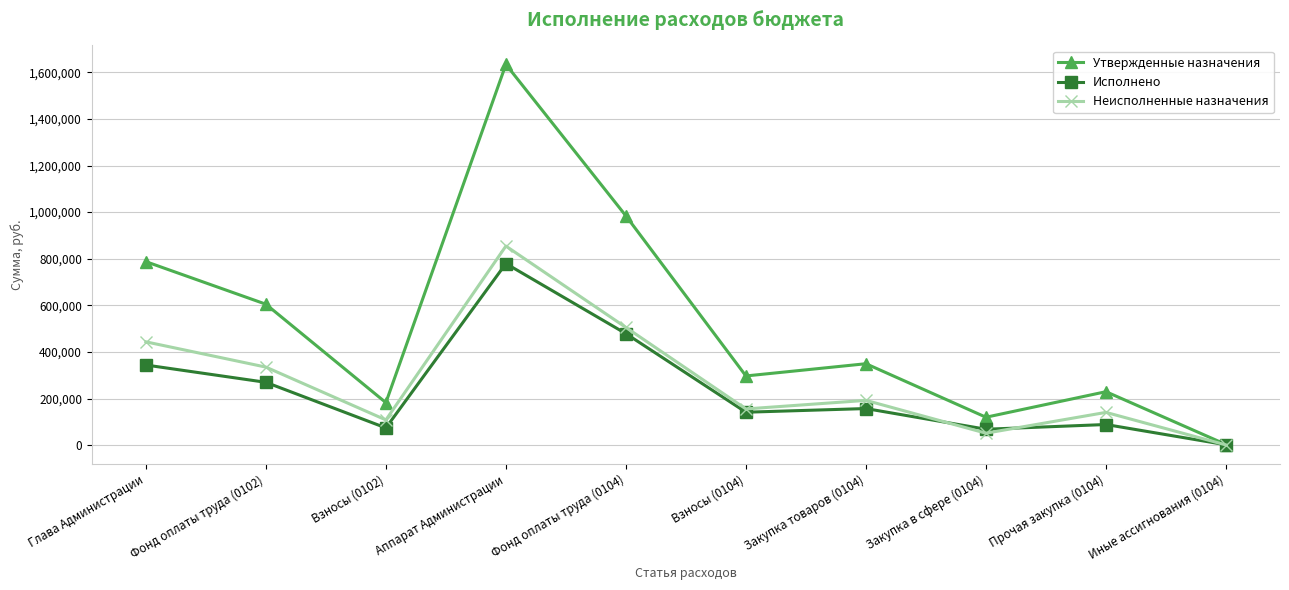

What is the total value across all series at Взносы (0102)?

365369.0